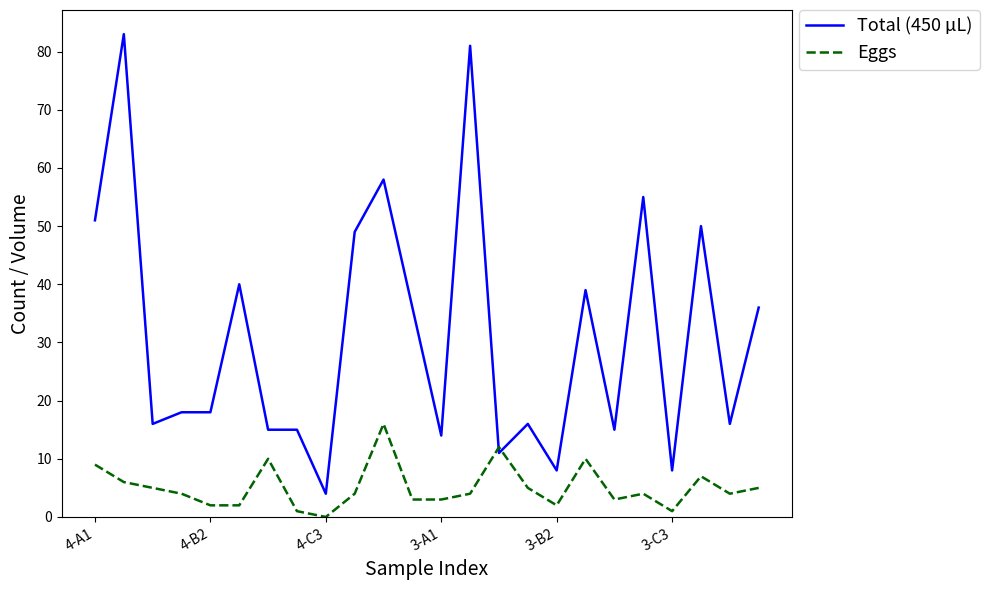

Reading left to right, extract all data points from this chart.

Total (450 µL): 51	83	16	18	18	40	15	15	4	49	58	36	14	81	11	16	8	39	15	55	8	50	16	36
Eggs: 9	6	5	4	2	2	10	1	0	4	16	3	3	4	12	5	2	10	3	4	1	7	4	5